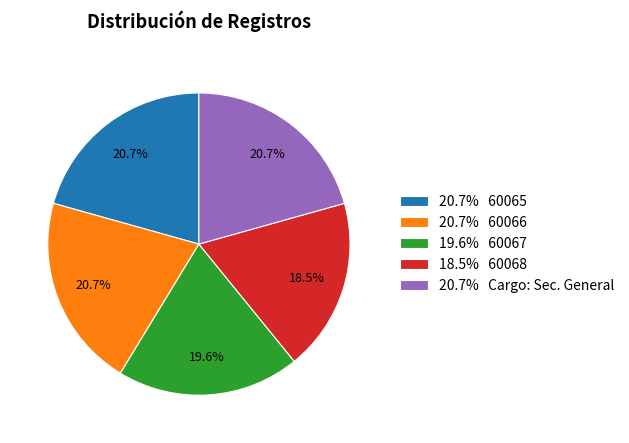

What is the total percentage of 20.7% 60066 and 20.7% Cargo: Sec. General?

41.3%